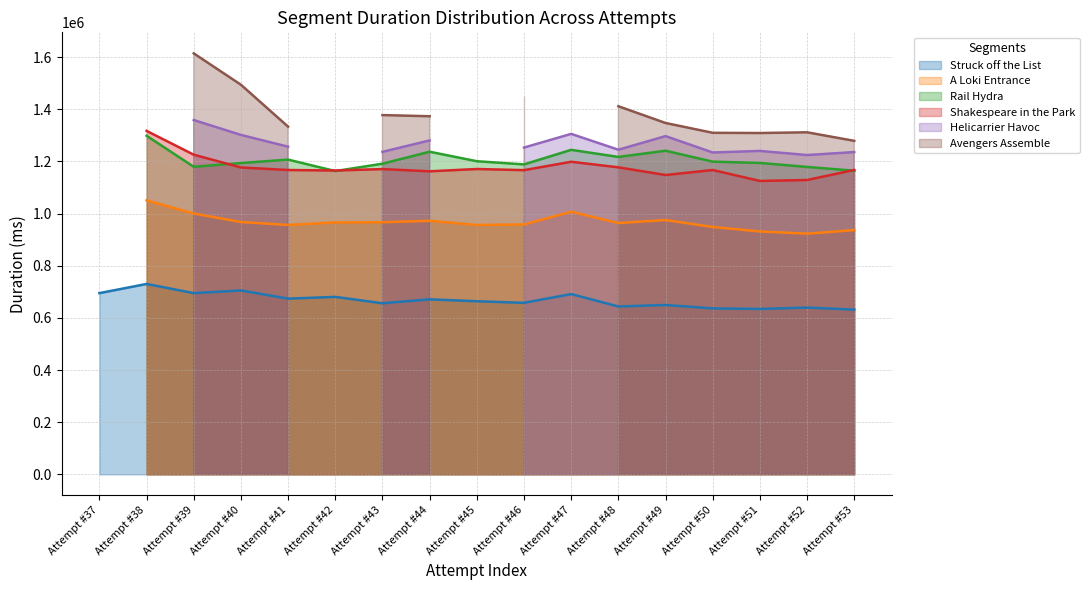

Where is the first local minimum for Shakespeare in the Park?

Attempt #42